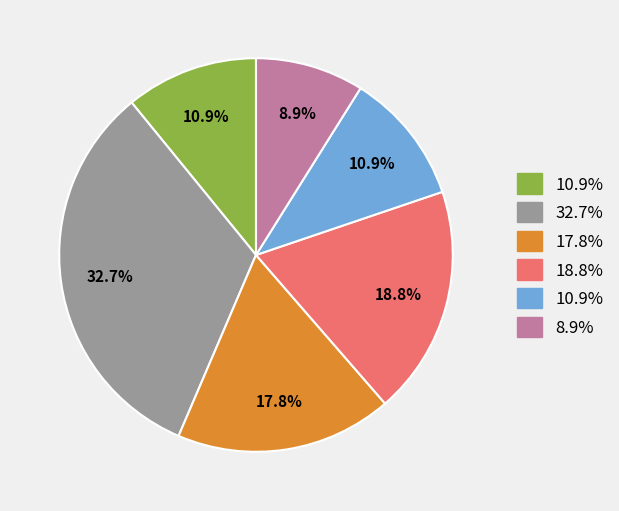

Is there any slice that represents more than half of the pie?

No